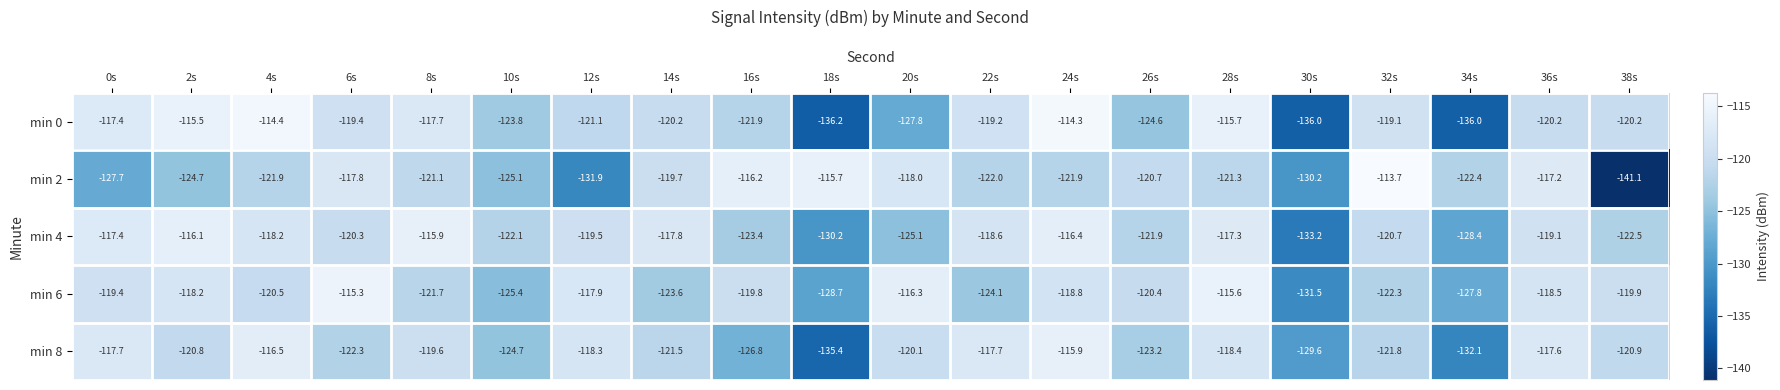

What is the total value across all series at 12s?

-608.7